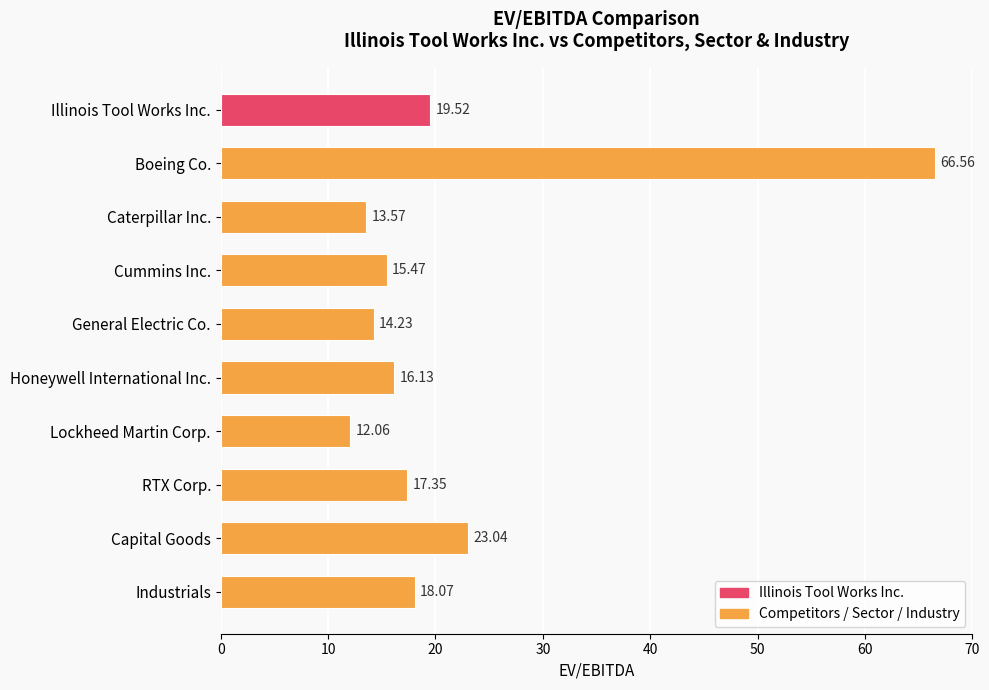

Where is the data nearest to the value 39?

Capital Goods